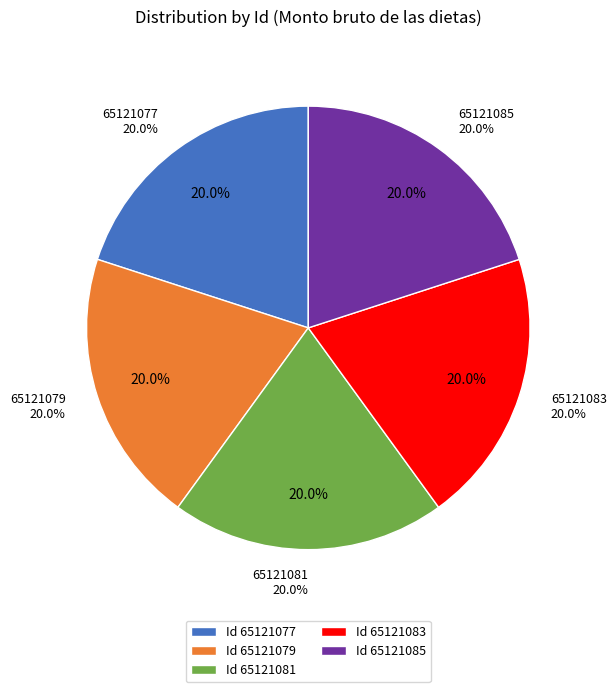

True or false: 65121083 accounts for 33% of the total.

False